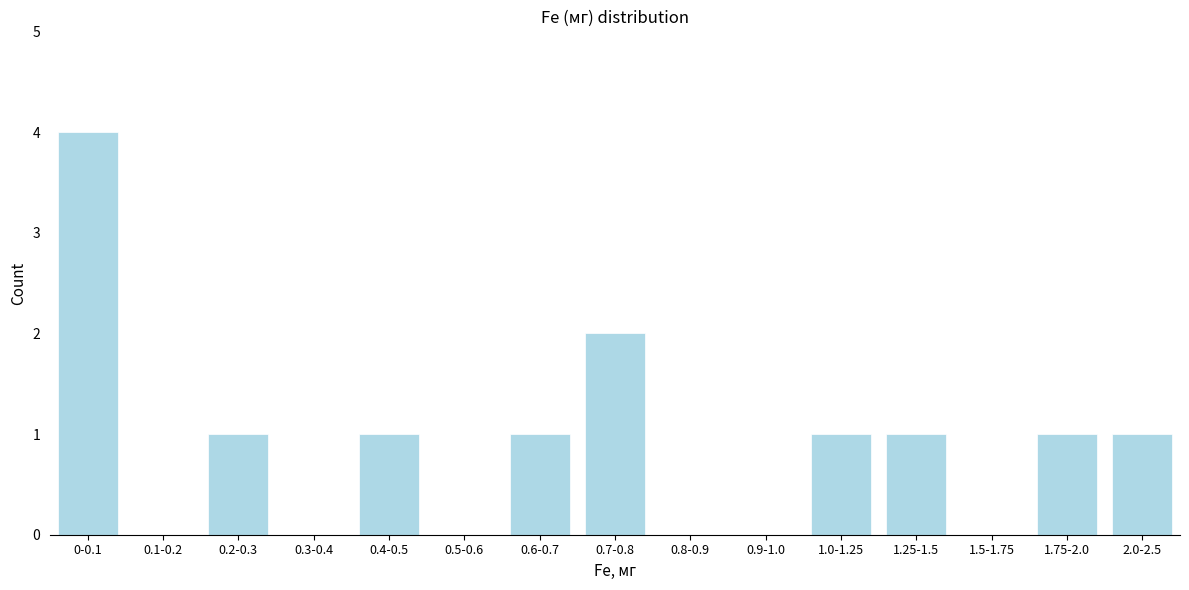

Reading left to right, list all the values displayed in this chart.

0-0.1=4	0.1-0.2=0	0.2-0.3=1	0.3-0.4=0	0.4-0.5=1	0.5-0.6=0	0.6-0.7=1	0.7-0.8=2	0.8-0.9=0	0.9-1.0=0	1.0-1.25=1	1.25-1.5=1	1.5-1.75=0	1.75-2.0=1	2.0-2.5=1